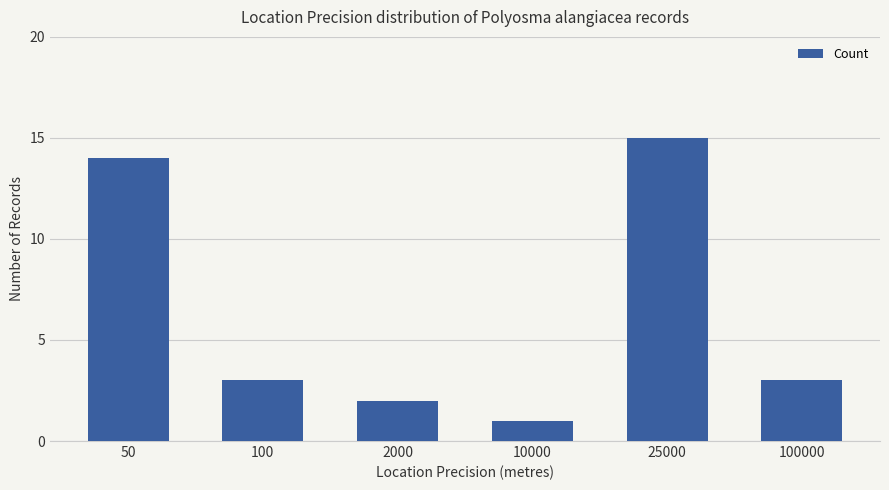

The chart shows a value of 1 at 2000. True or false?

False